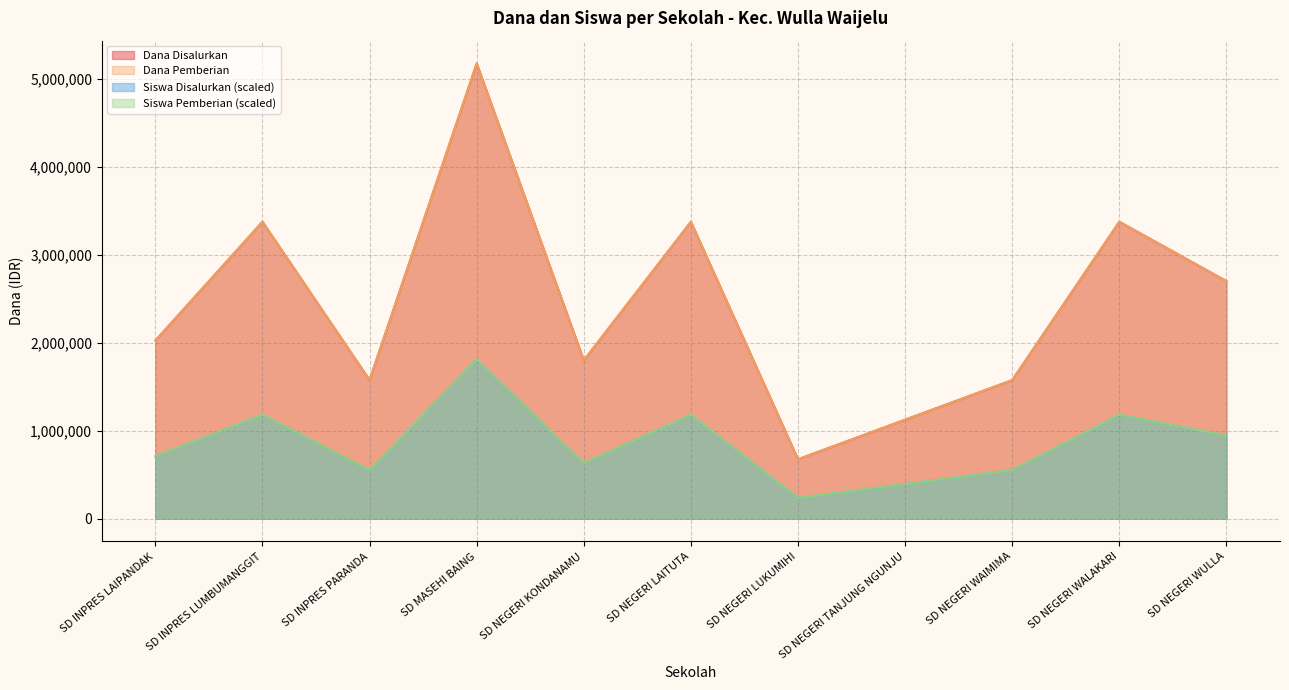

How many data points does each series have?

11